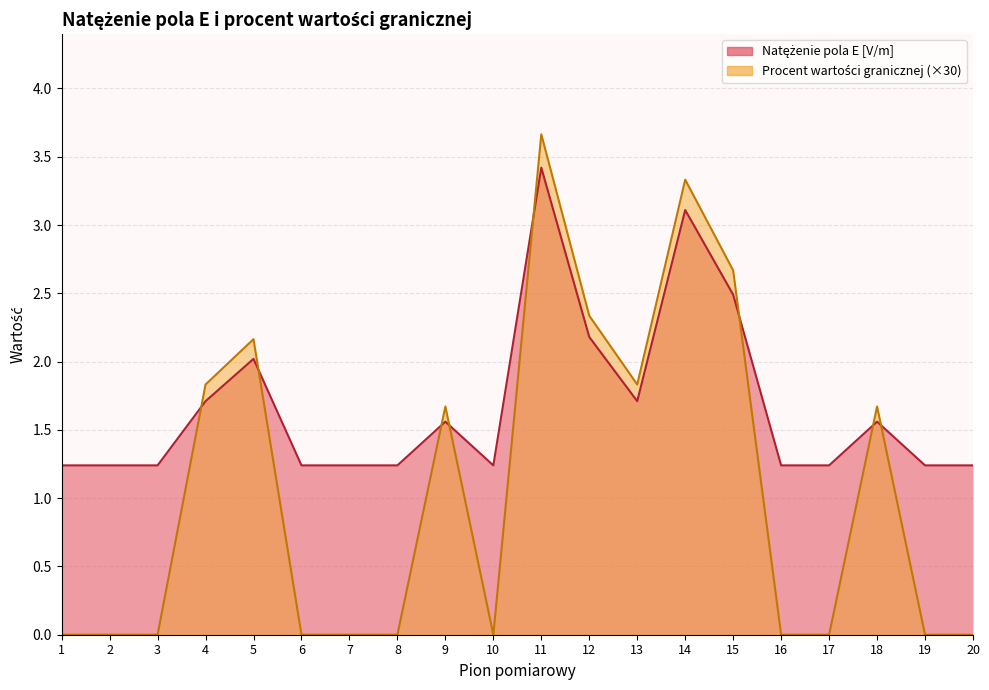

Reading left to right, transcribe all the data shown in this chart.

Natężenie pola E [V/m]: 1=1.2	2=1.2	3=1.2	4=1.7	5=2.0	6=1.2	7=1.2	8=1.2	9=1.6	10=1.2	11=3.4	12=2.2	13=1.7	14=3.1	15=2.5	16=1.2	17=1.2	18=1.6	19=1.2	20=1.2
Procent wartości granicznej: 1=0.0	2=0.0	3=0.0	4=1.8	5=2.2	6=0.0	7=0.0	8=0.0	9=1.7	10=0.0	11=3.7	12=2.3	13=1.8	14=3.3	15=2.7	16=0.0	17=0.0	18=1.7	19=0.0	20=0.0